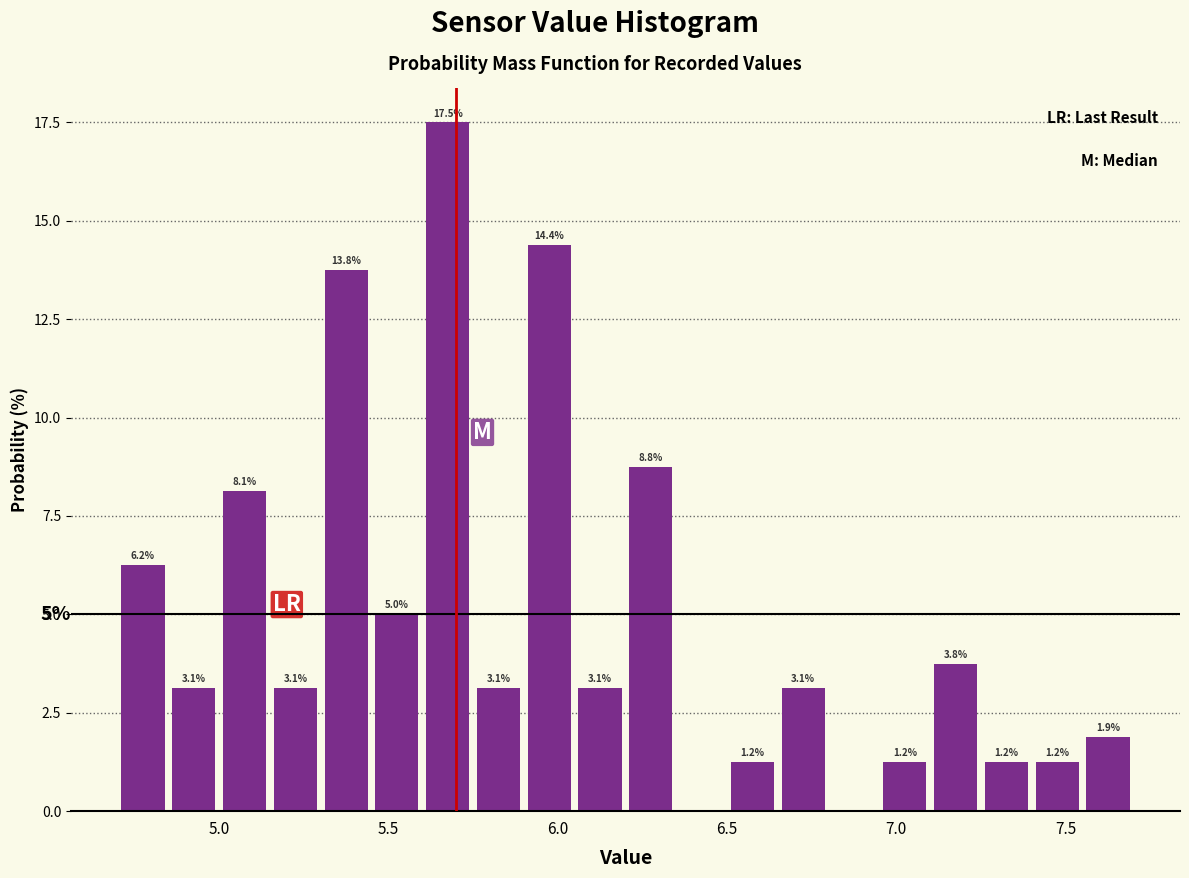

Read against the x-axis, roughly where is the centre of the tallest bar?

5.70